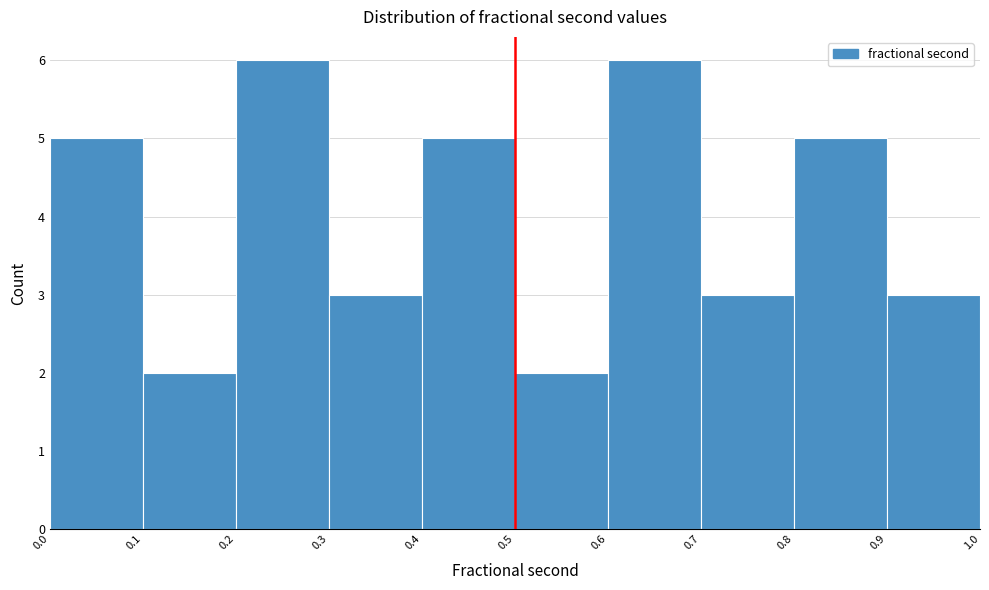

Reading left to right, transcribe this chart: for each bar, give the range it covers on the x-axis and its height. The values are not printed on the chart, so give them approximately, as read against the axis.

0.0 to 0.1: 5
0.1 to 0.2: 2
0.2 to 0.3: 6
0.3 to 0.4: 3
0.4 to 0.5: 5
0.5 to 0.6: 2
0.6 to 0.7: 6
0.7 to 0.8: 3
0.8 to 0.9: 5
0.9 to 1.0: 3